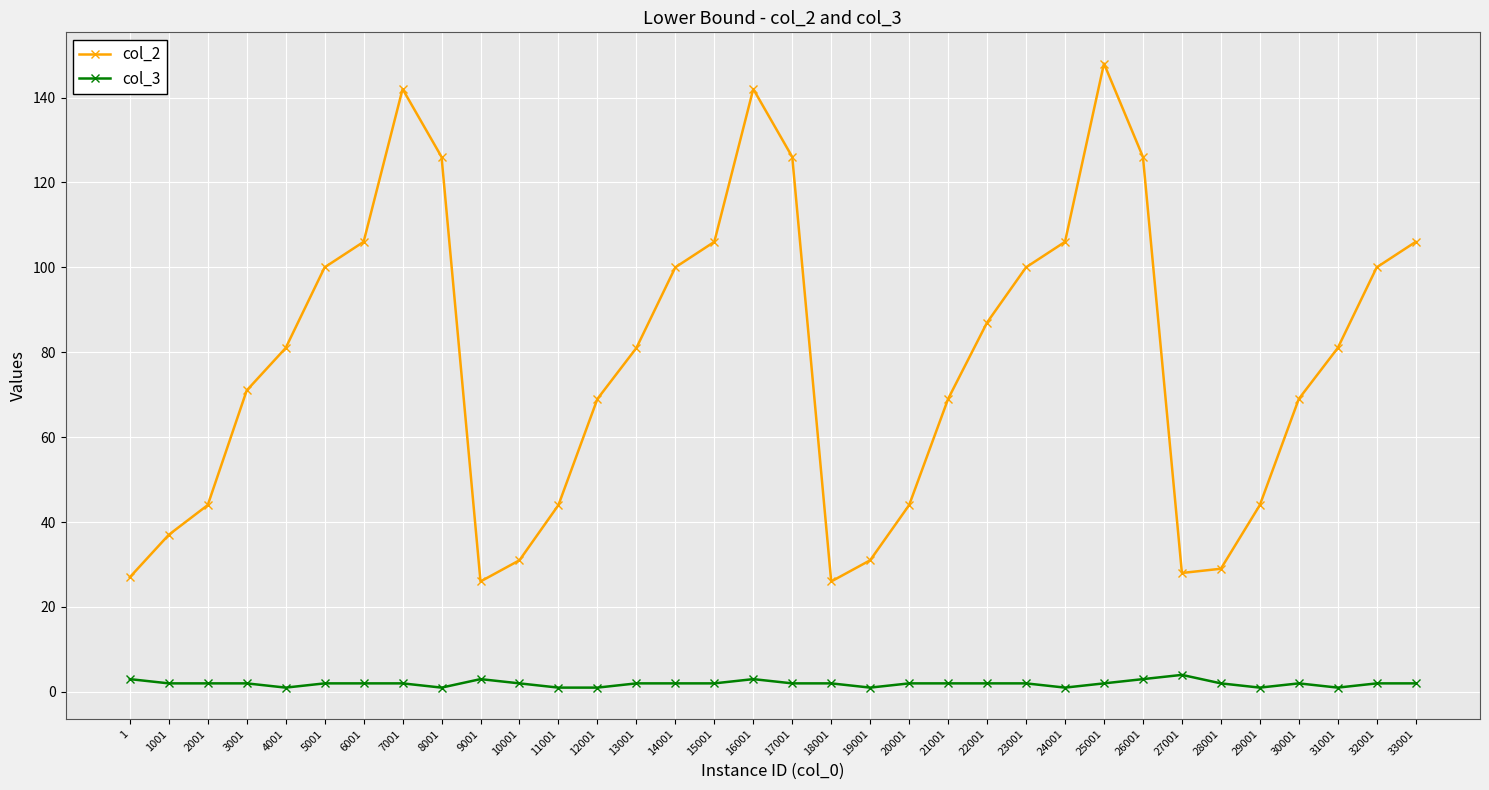

What is the sum of all col_3 values?

66